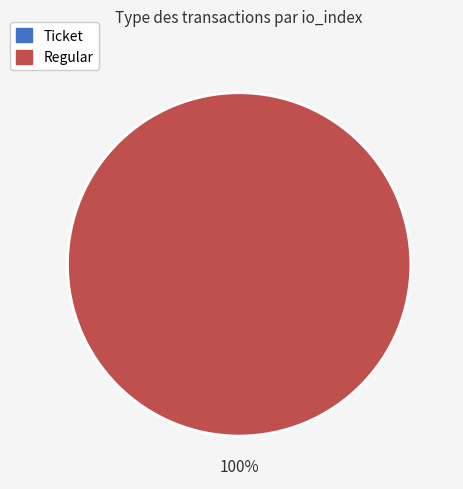

Which category has the biggest portion of the pie?

Regular